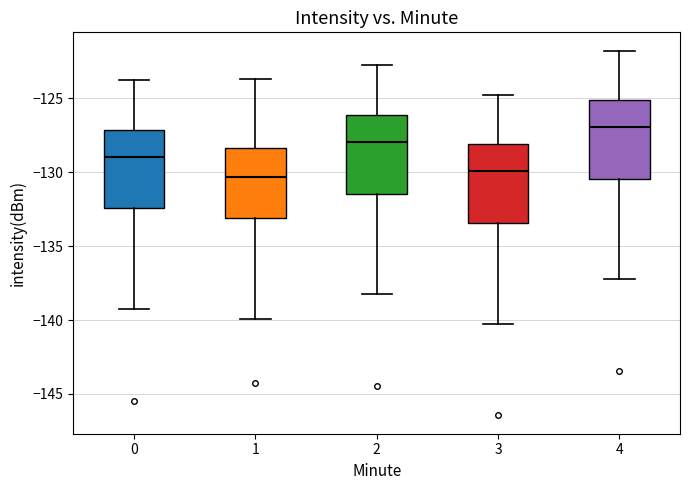

Where does the lower whisker of the box at x = 0 end on the y-axis? The values are not printed on the chart, so give them approximately, as read against the axis.

-139.0